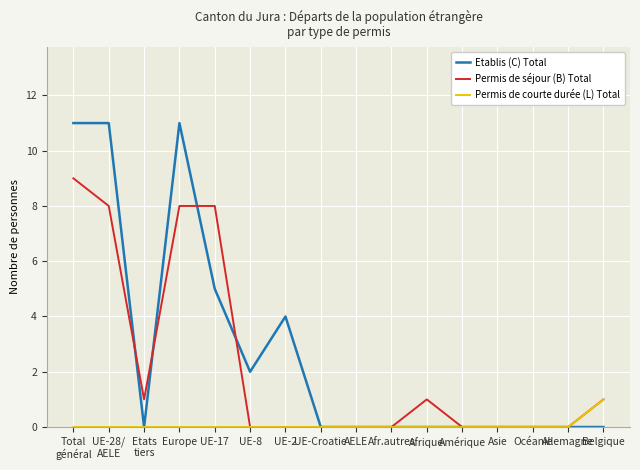

List the series in order of their overall mean, highest first.

Etablis (C) Total, Permis de séjour (B) Total, Permis de courte durée (L) Total